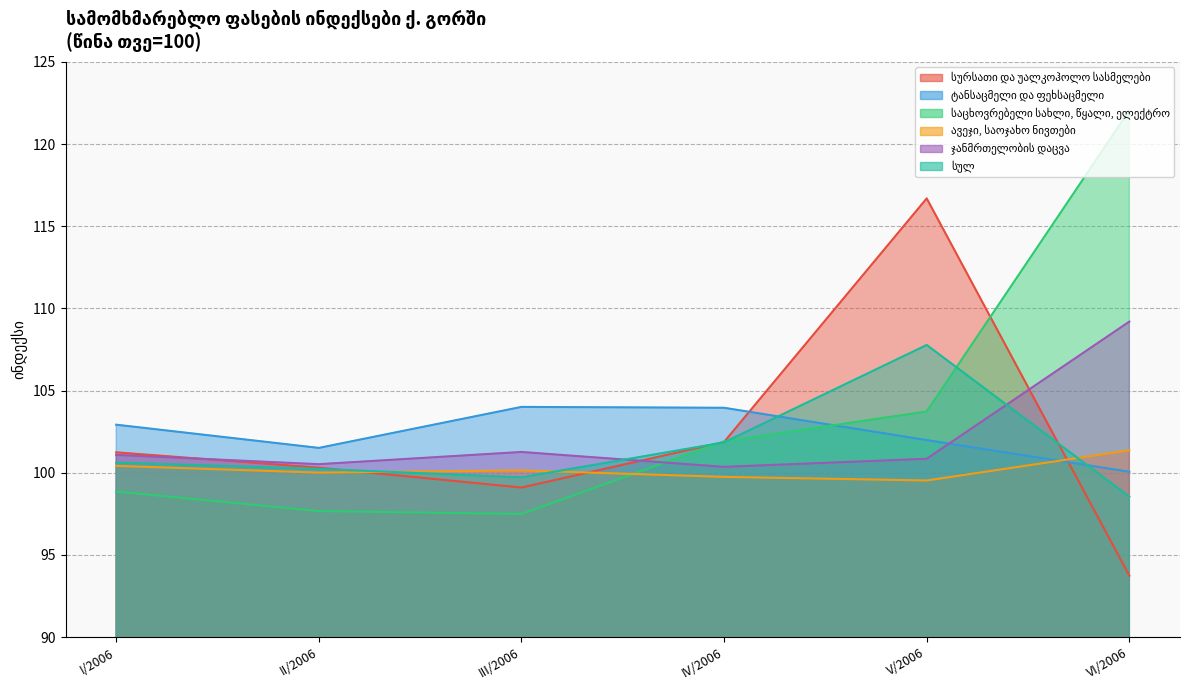

What position from the left is IV/2006?

4